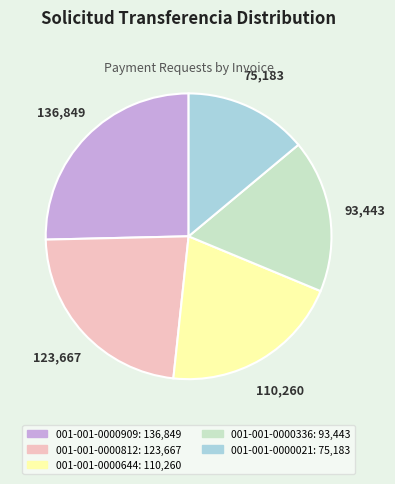

Do 110,260 and 136,849 together represent more than half of the pie?

No